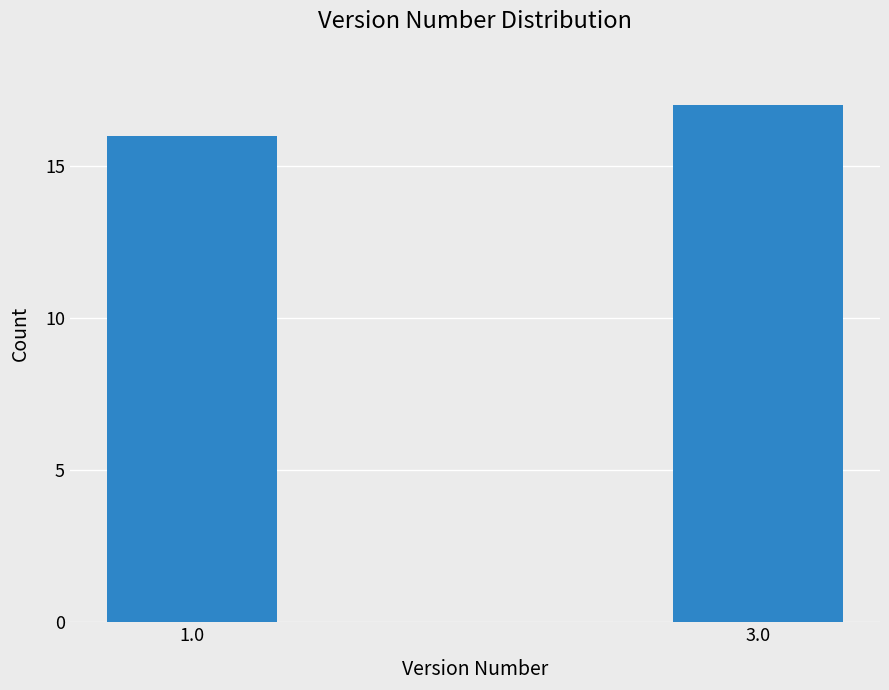

Reading right to left, what are all the values shown in this chart?

17	16